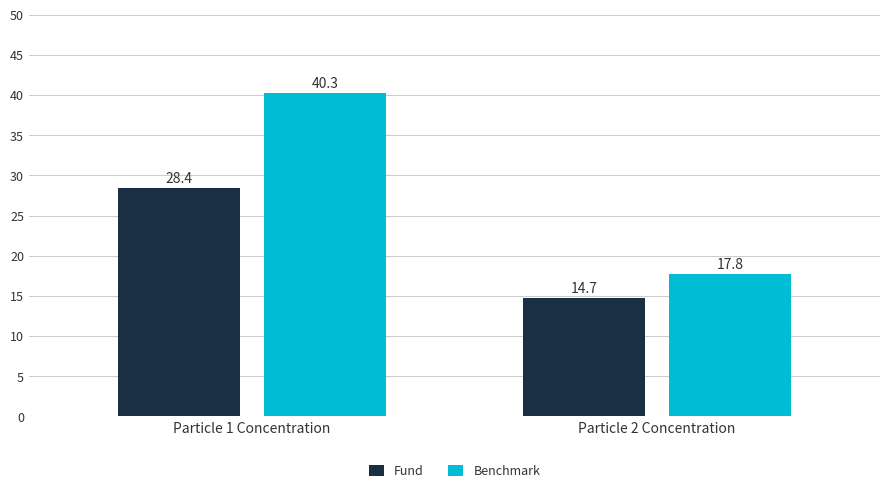

What is the sum of the Fund values at Particle 1 Concentration and Particle 2 Concentration?

43.1